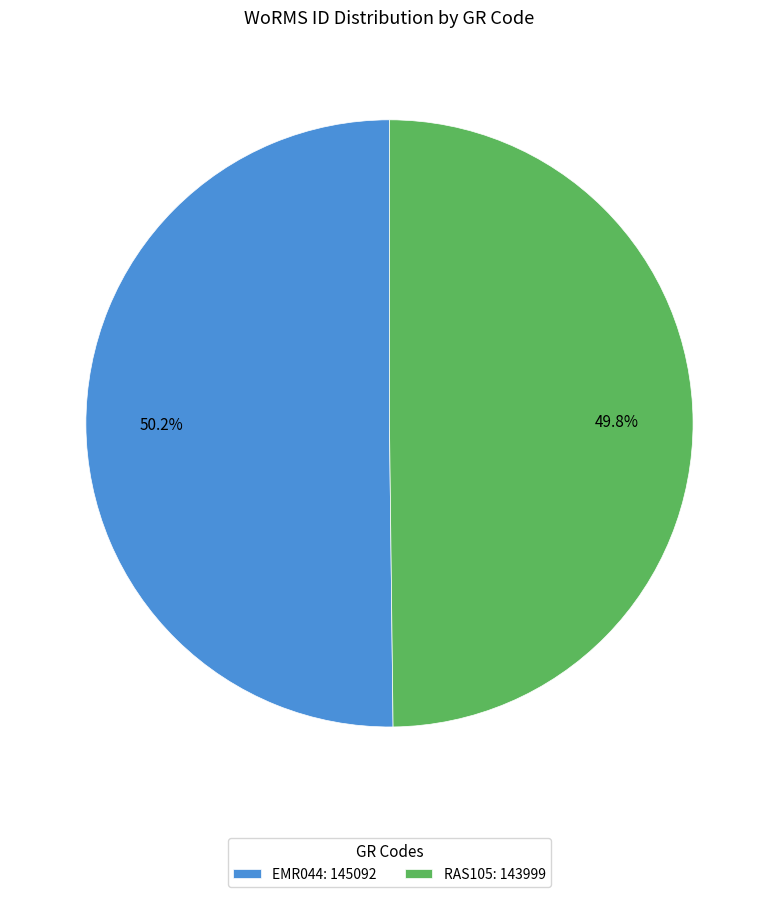

How many slices are in this pie chart?

2